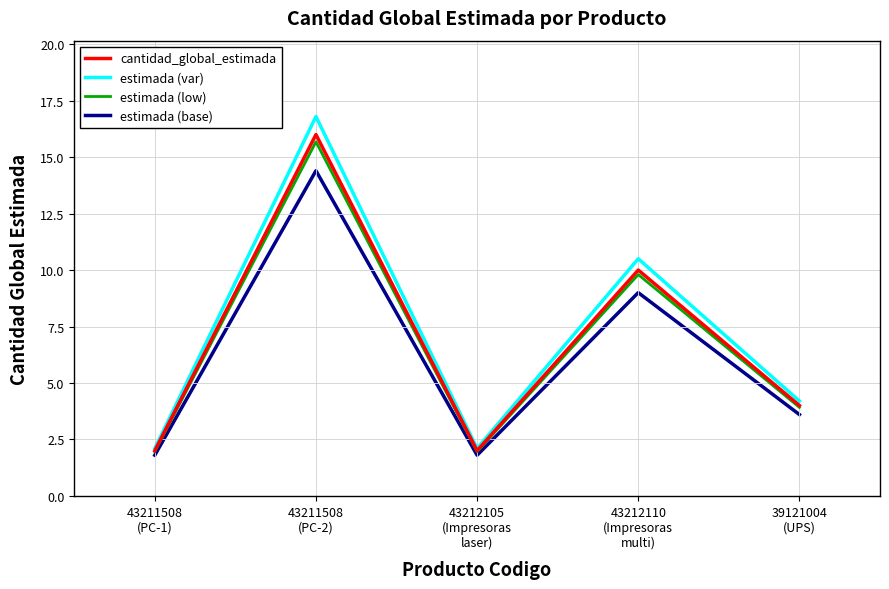

What is the lowest value of the estimada (var) series?

2.1